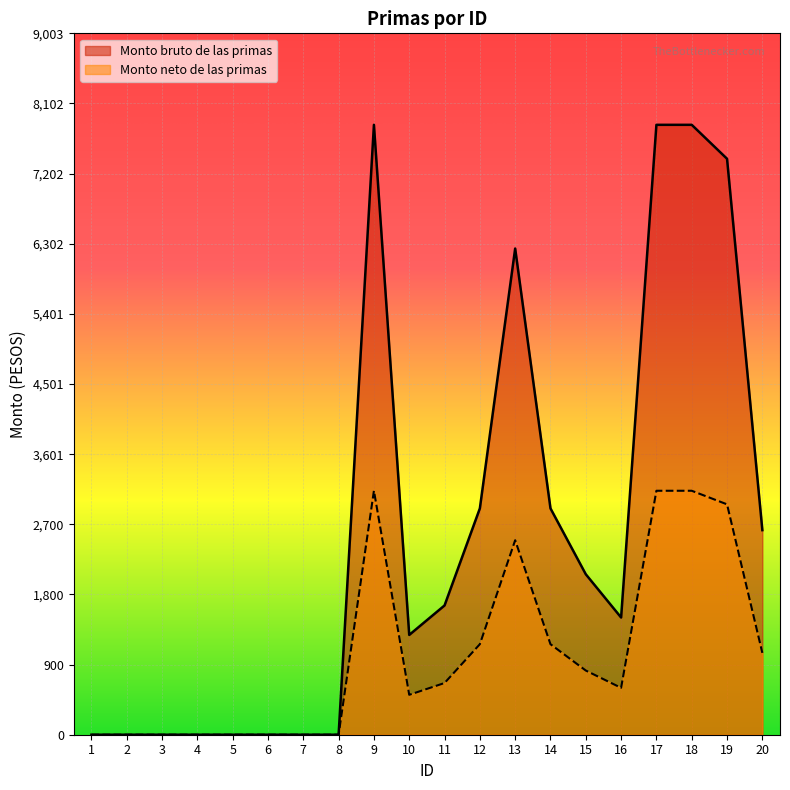

What are all the series names shown in the legend?

Monto bruto de las primas, Monto neto de las primas